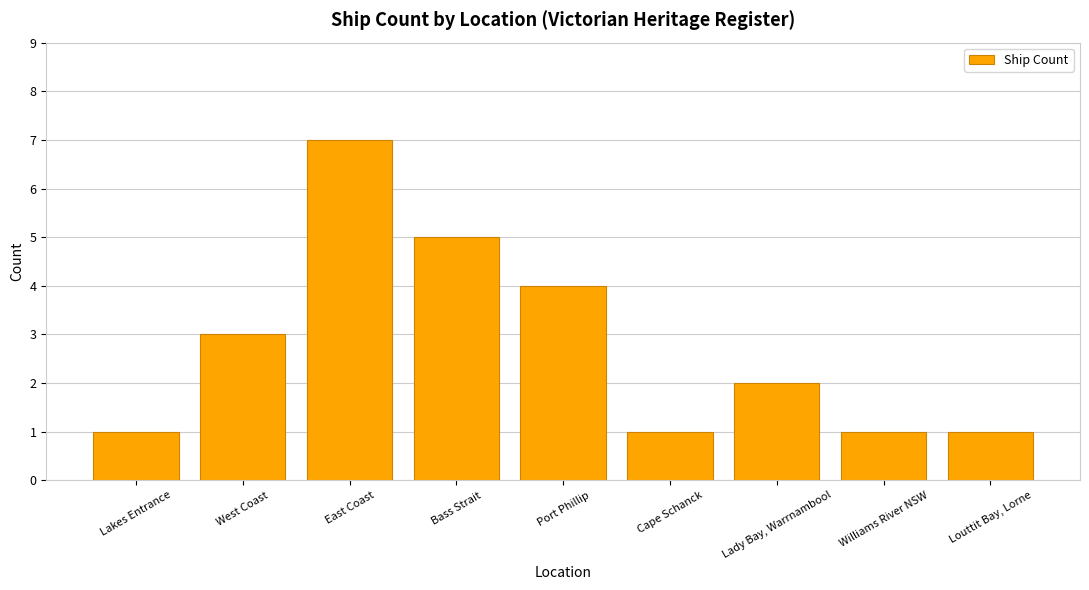

Is it true that the value at Williams River NSW is 1?

True